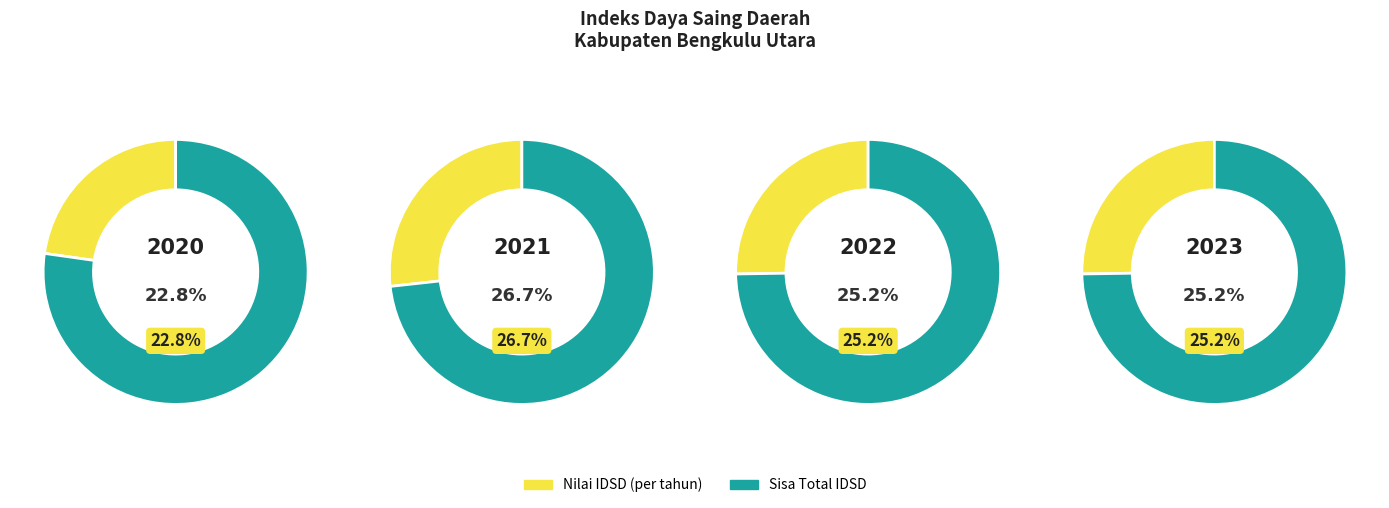

Which category has the biggest portion of the pie?

2021